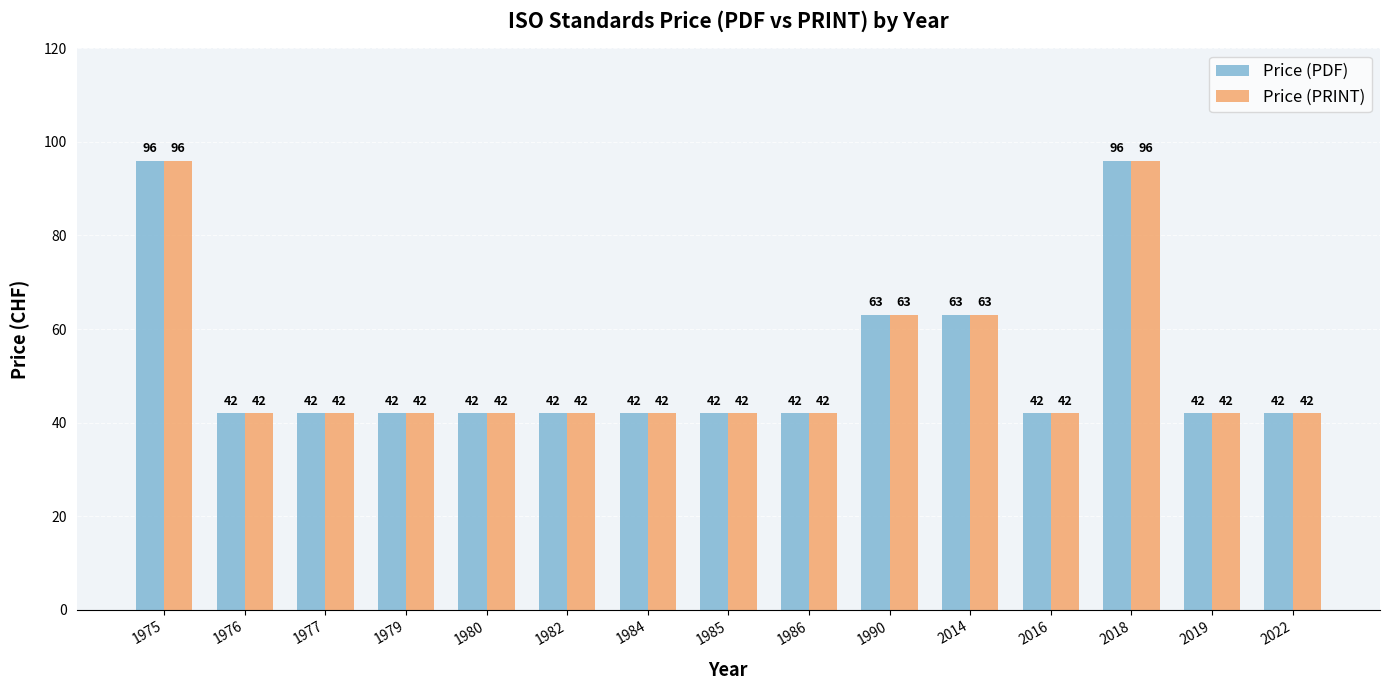

At how many categories does at least one series exceed 47?

4